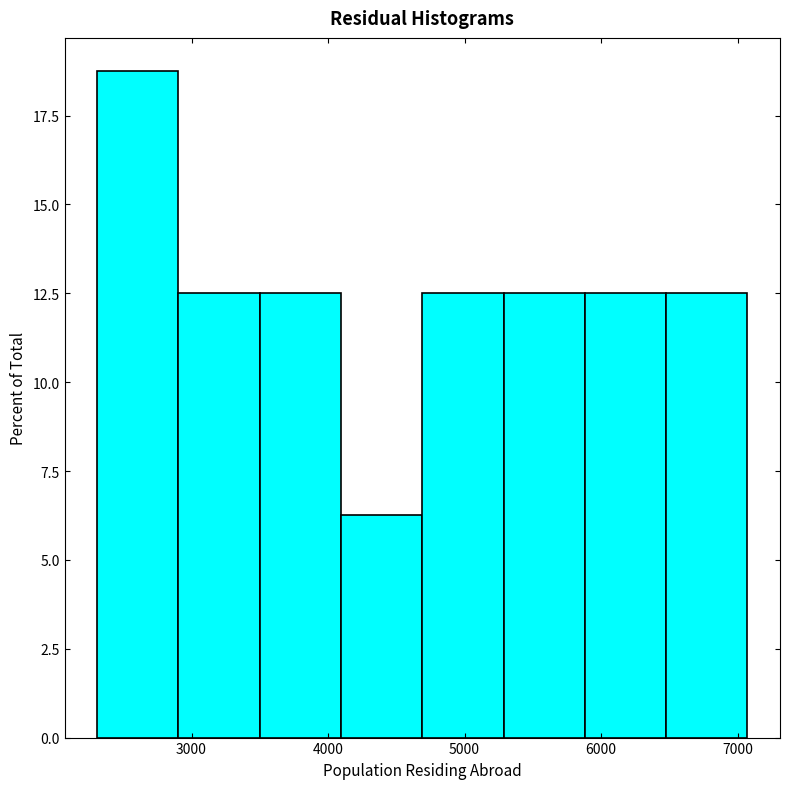

Reading left to right, list every bar in this chart as the range it spans on the x-axis followed by its height. Neither the bar edges nor the heights are printed on the chart, so give them approximately, as read against the axes.

2300 to 2900: 19.0
2900 to 3500: 12.5
3500 to 4100: 12.5
4100 to 4700: 6.5
4700 to 5300: 12.5
5300 to 5900: 12.5
5900 to 6500: 12.5
6500 to 7100: 12.5